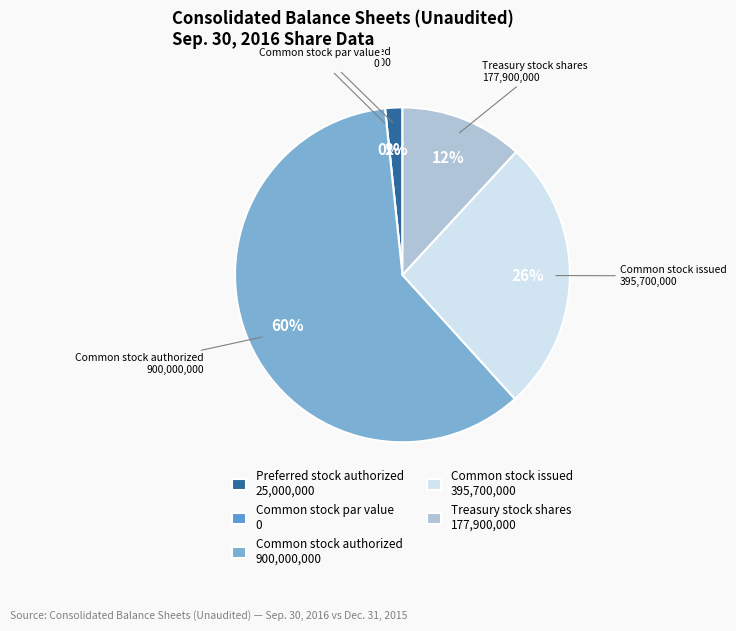

What percentage do Treasury stock shares and Preferred stock authorized together represent?

13.5%